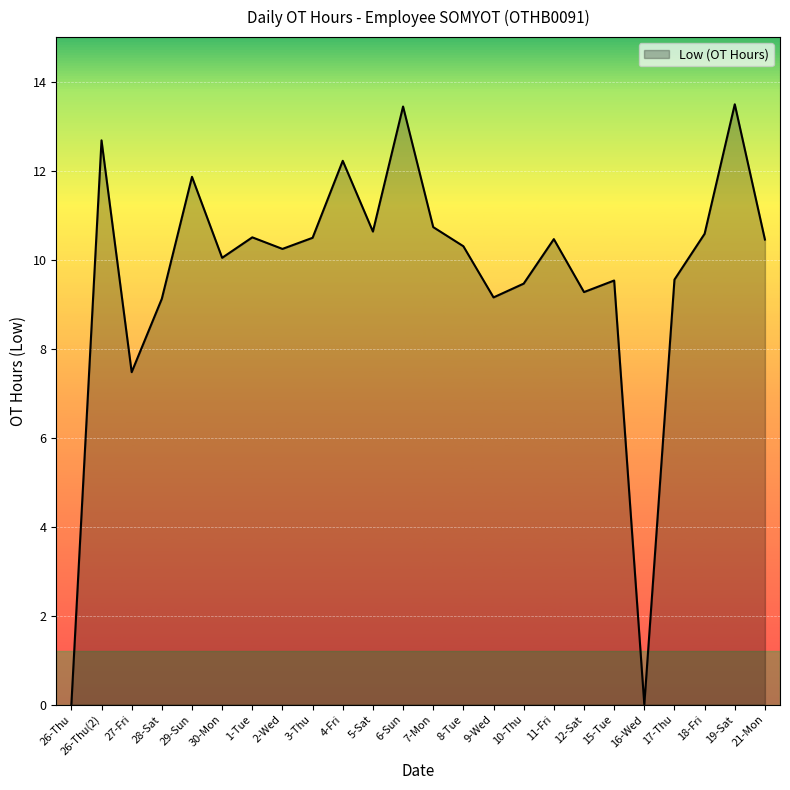

Does the chart have visible grid lines?

Yes